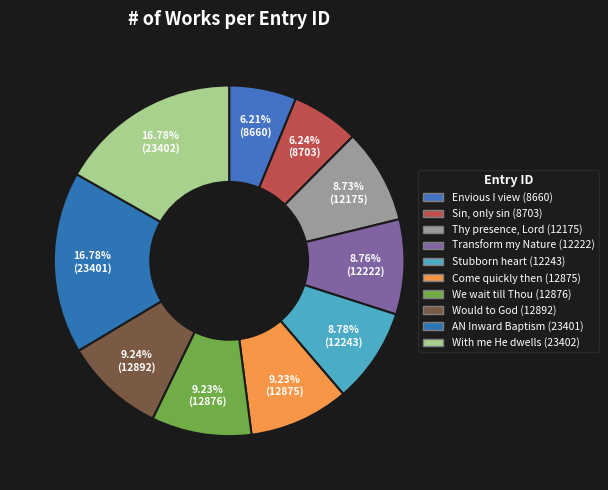

How many slices are in this pie chart?

10